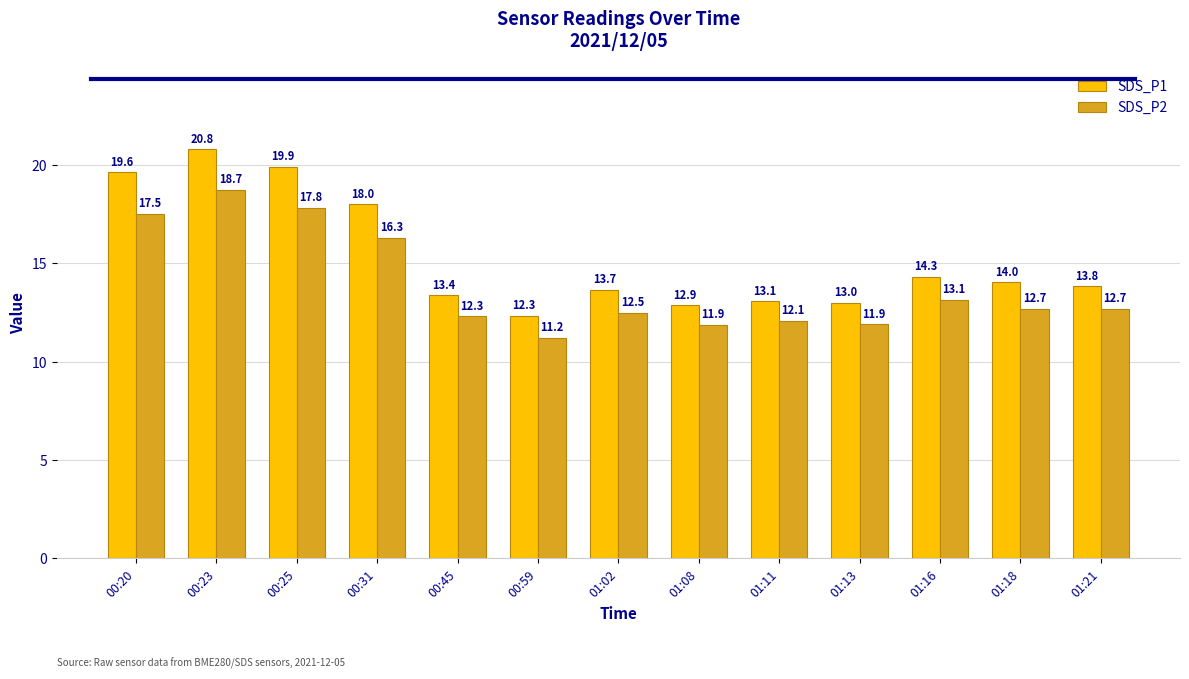

At how many categories does at least one series exceed 17?

4